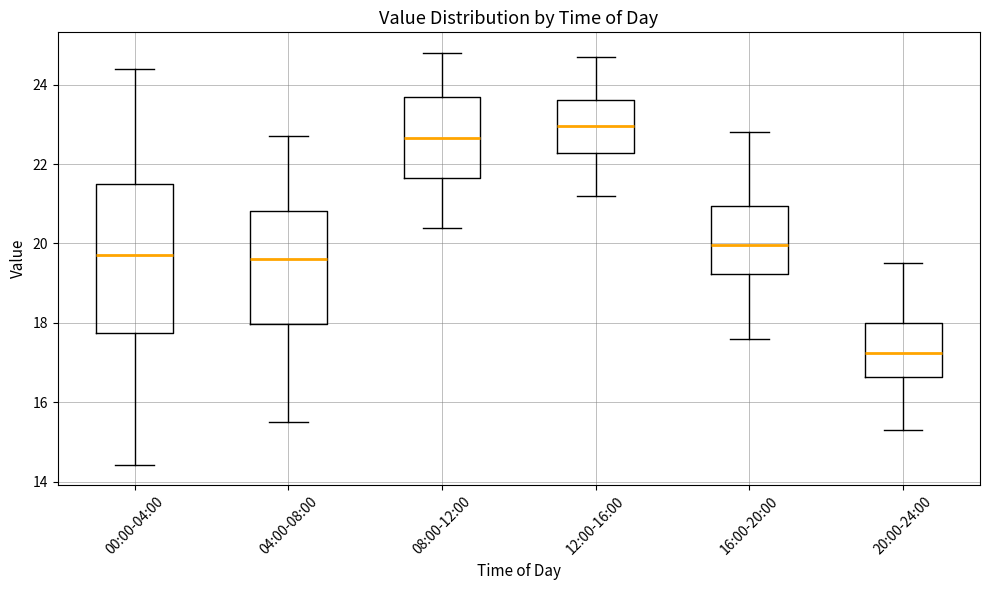

Where does the lower whisker of the box for 16:00-20:00 end on the y-axis? The values are not printed on the chart, so give them approximately, as read against the axis.

17.6